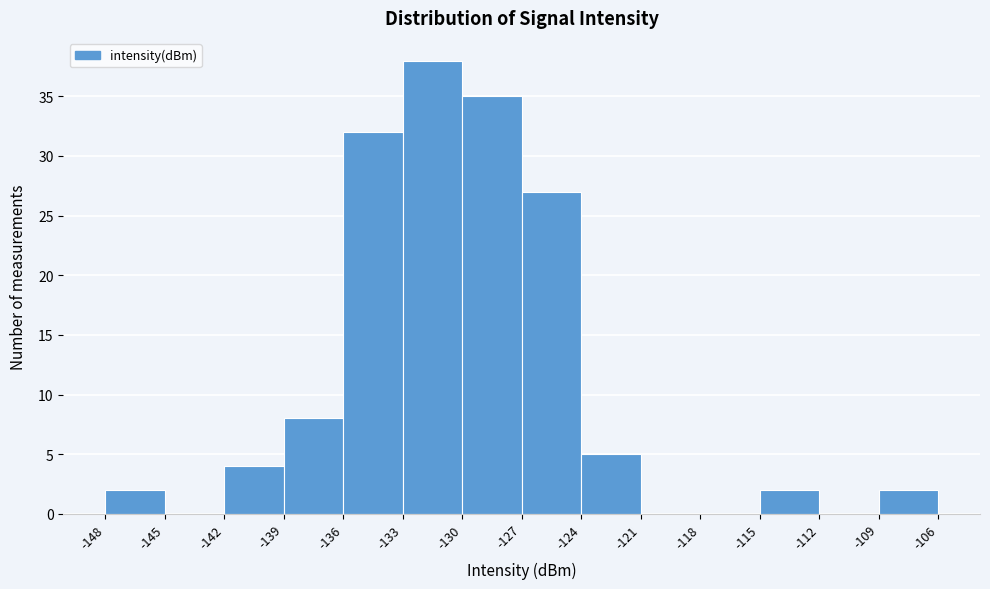

Reading left to right, transcribe this chart: for each bar, give the range it covers on the x-axis and its height. The values are not printed on the chart, so give them approximately, as read against the axis.

-148 to -145: 2
-145 to -142: 0
-142 to -139: 4
-139 to -136: 8
-136 to -133: 32
-133 to -130: 38
-130 to -127: 35
-127 to -124: 27
-124 to -121: 5
-121 to -118: 0
-118 to -115: 0
-115 to -112: 2
-112 to -109: 0
-109 to -106: 2